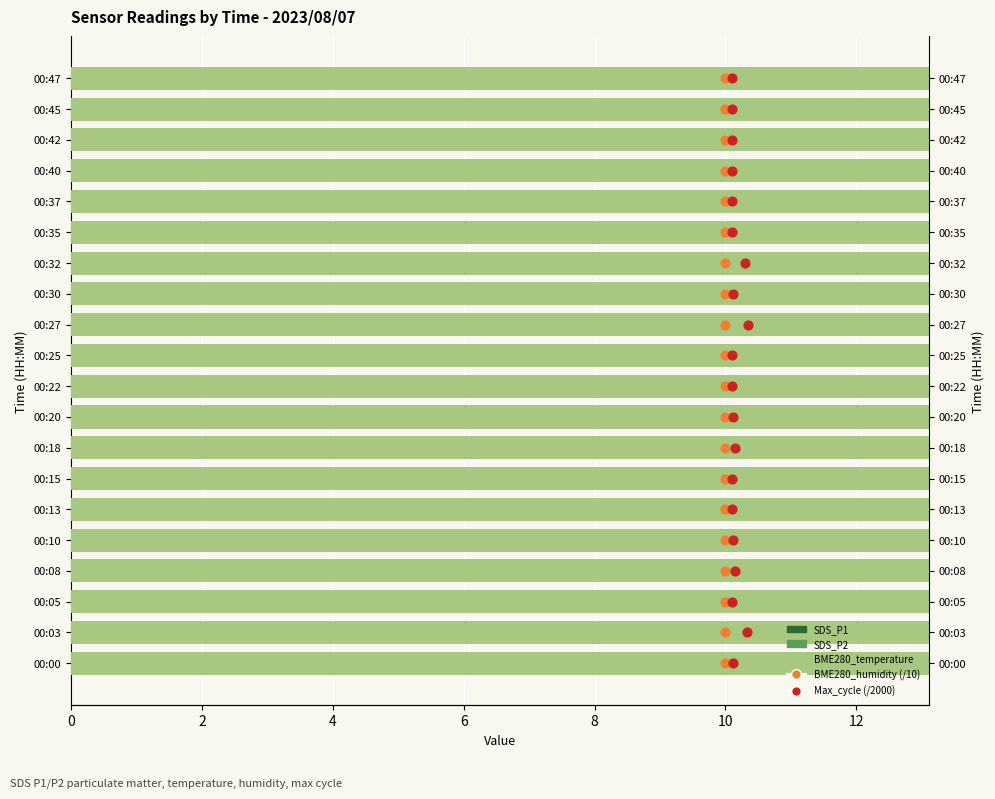

What are all the series names shown in the legend?

SDS_P1, SDS_P2, BME280_temperature, BME280_humidity (/10), Max_cycle (/2000)